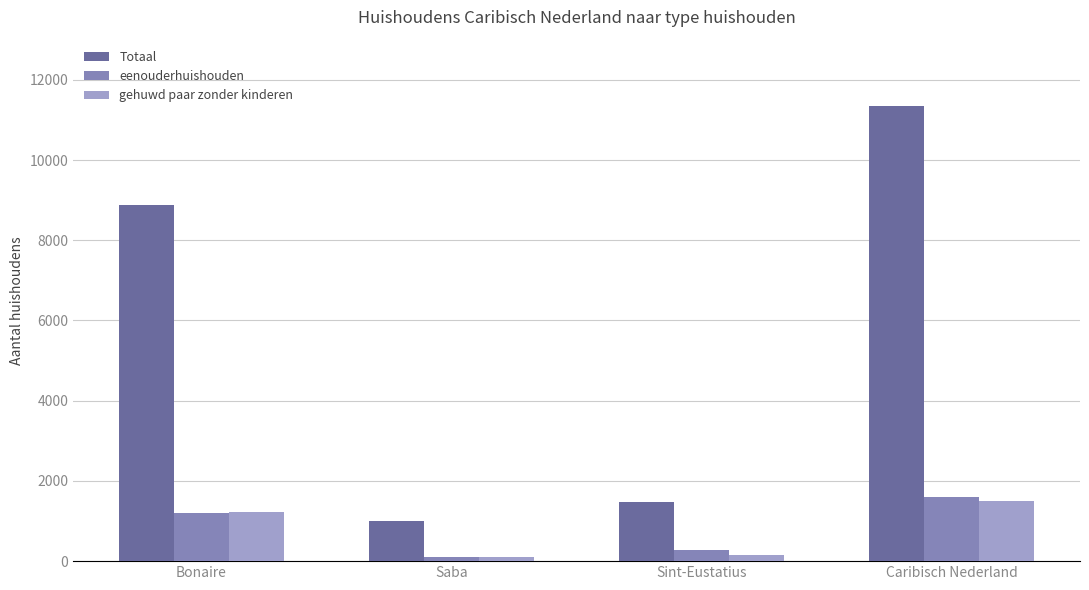

How many distinct data groups are displayed?

3